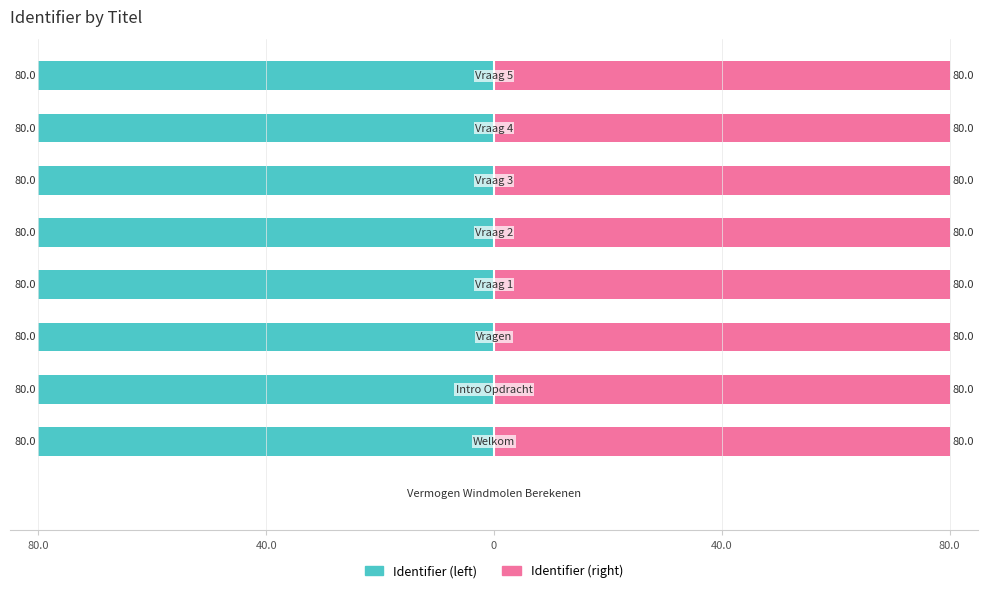

The Identifier (right) series shows 80.0 at 0. True or false?

True